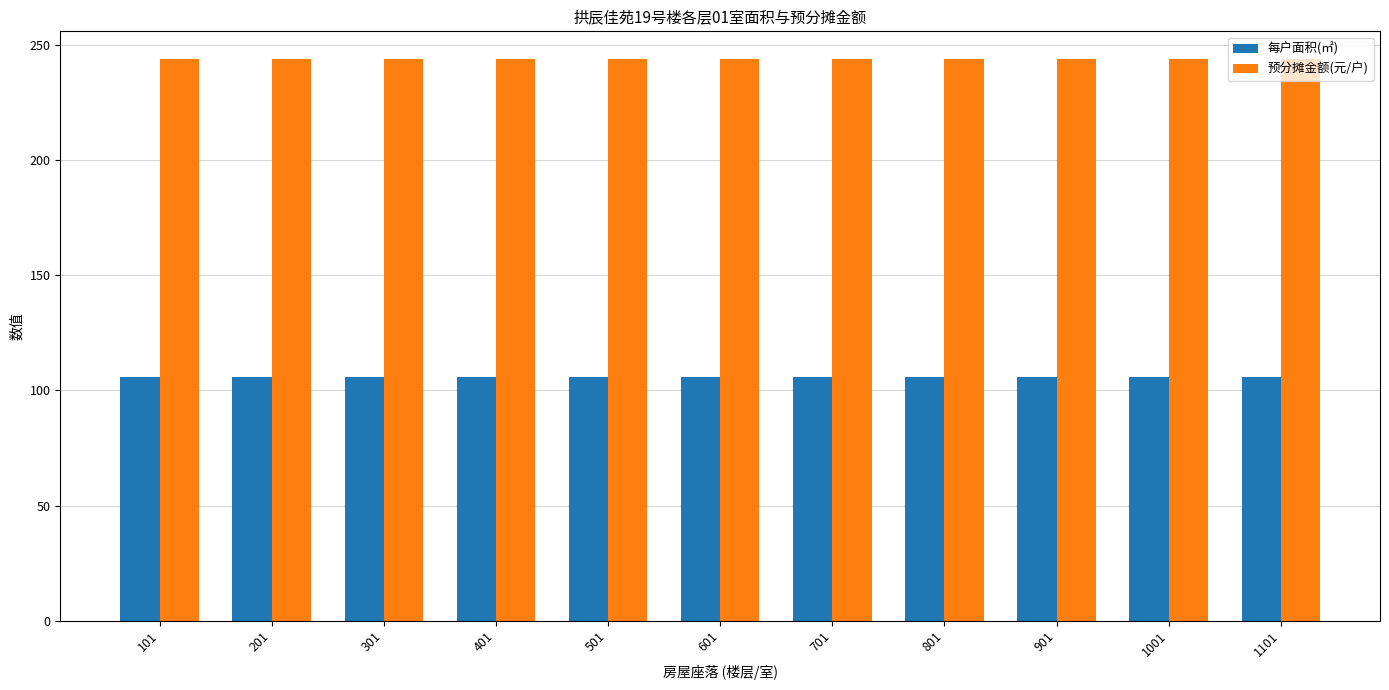

What is the difference between the highest and lowest values at 401?

138.0